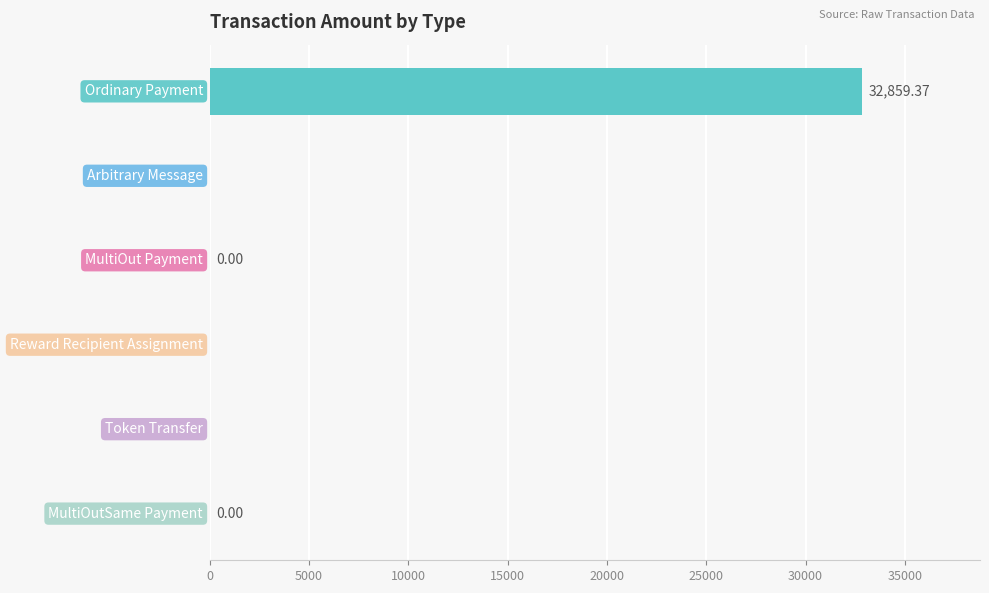

Count the number of categories in the chart.

6